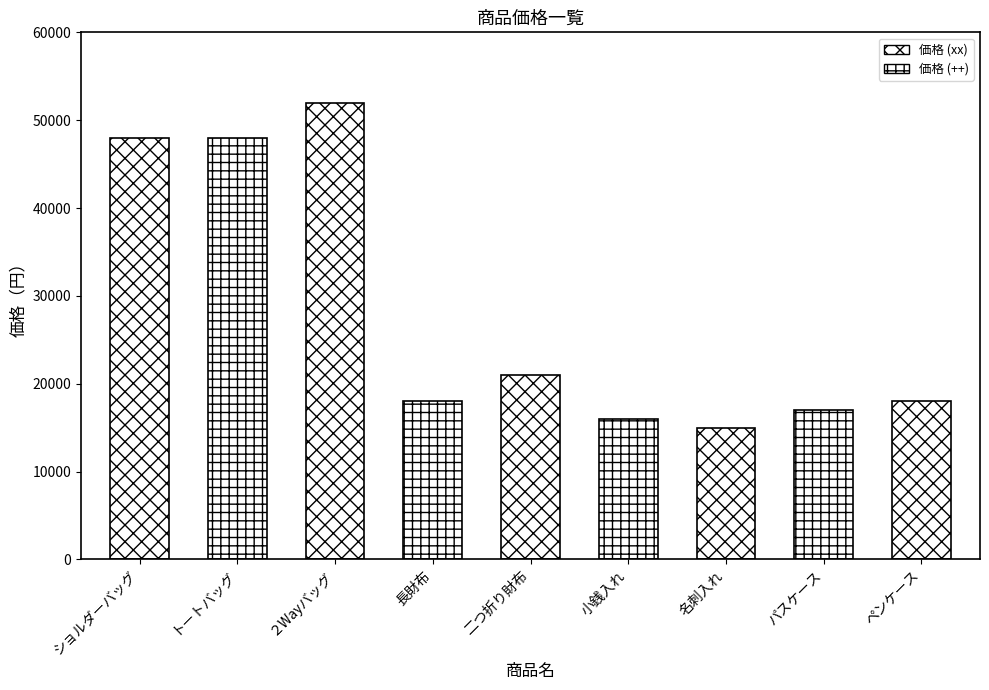

What is the label of the 7th bar from the left?

名刺入れ